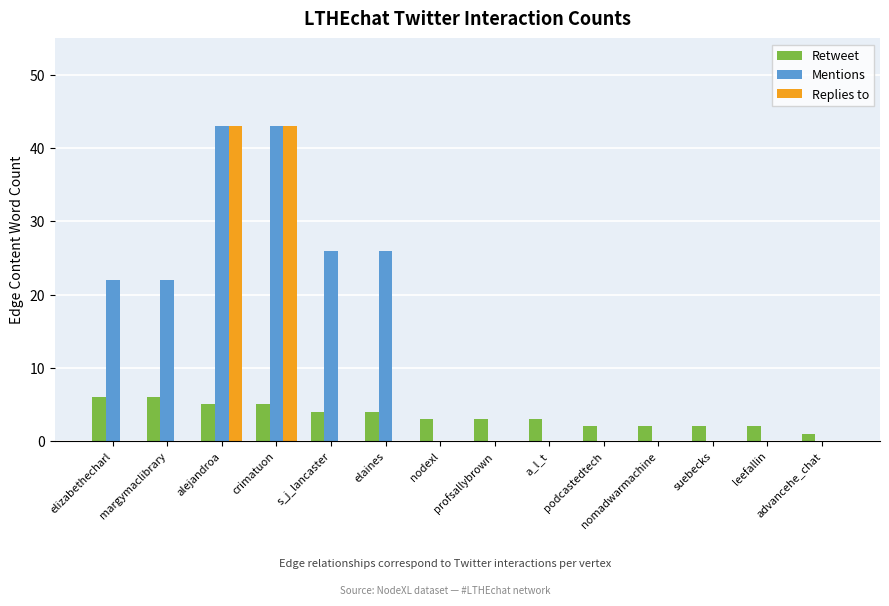

The Replies to series shows 19 at crimatuon. True or false?

False